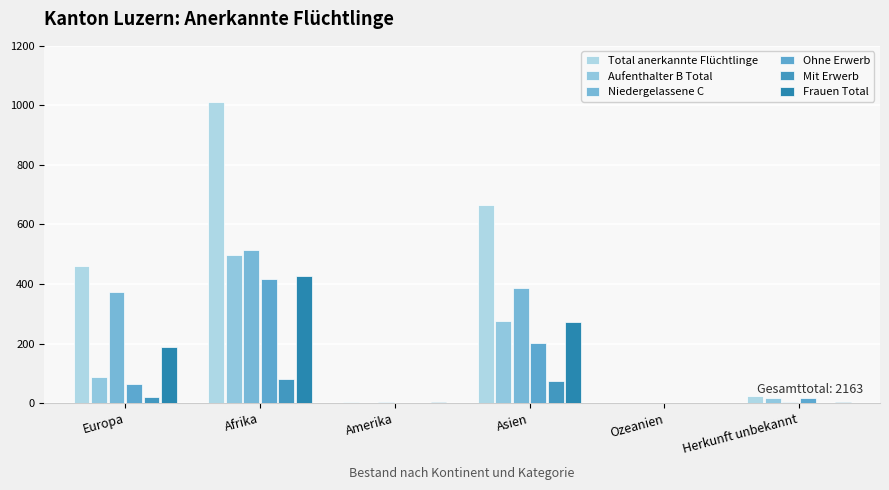

What is the sum of the Mit Erwerb values at Amerika and Afrika?

81